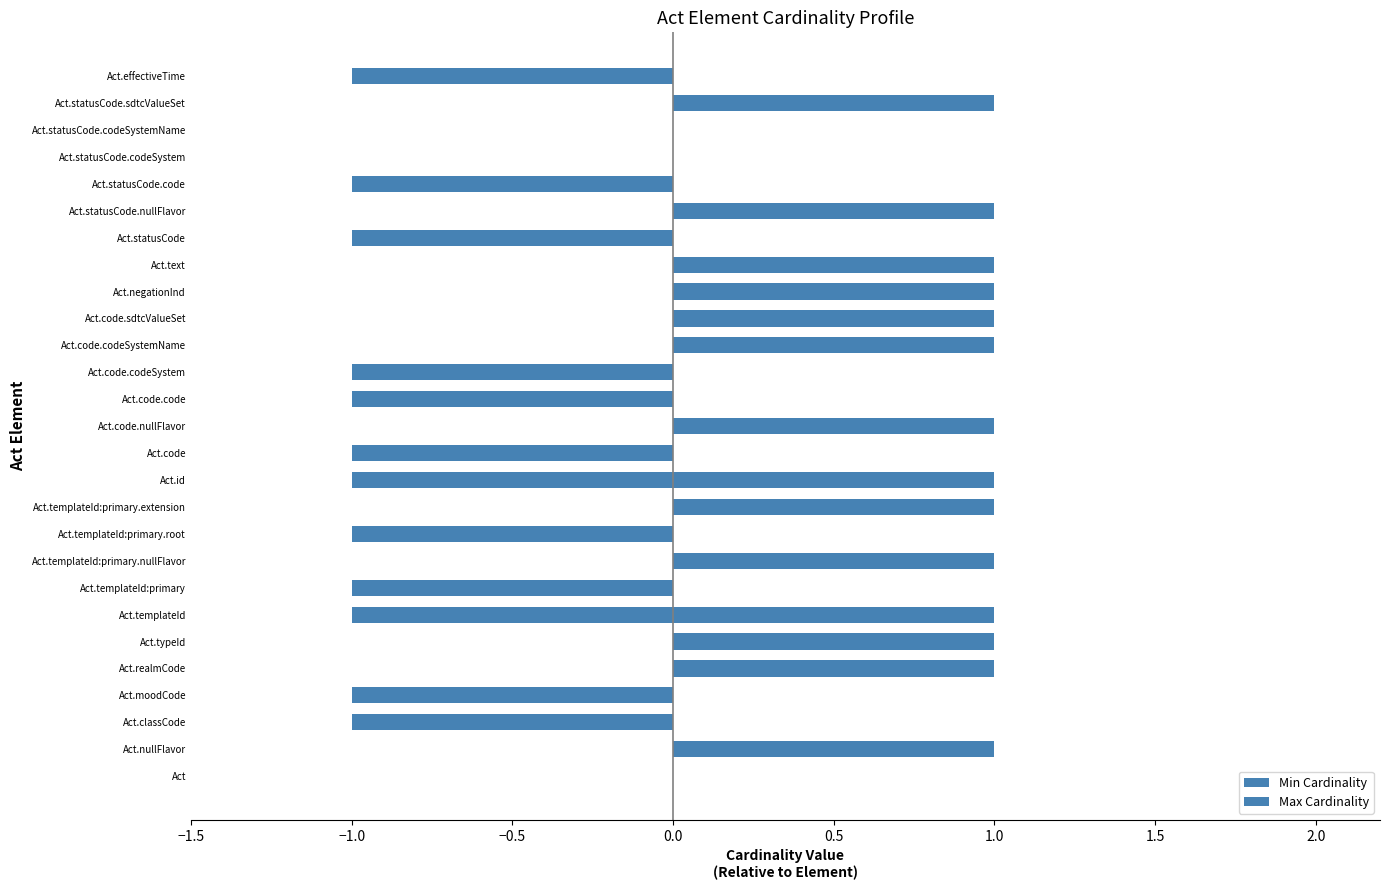

What is the spread (max minus min) of values at Act.code?

1